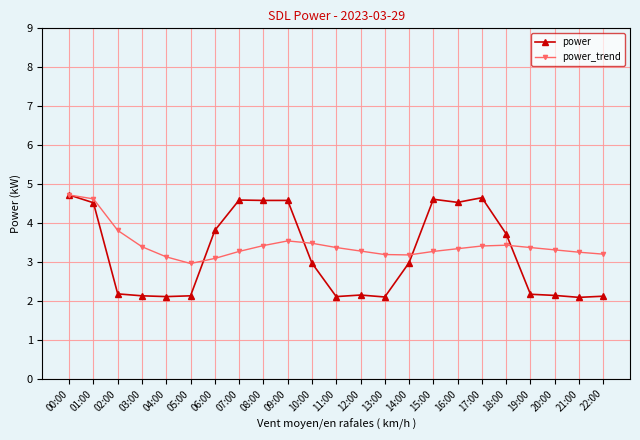

Which series changed the most between 07:00 and 22:00?

power